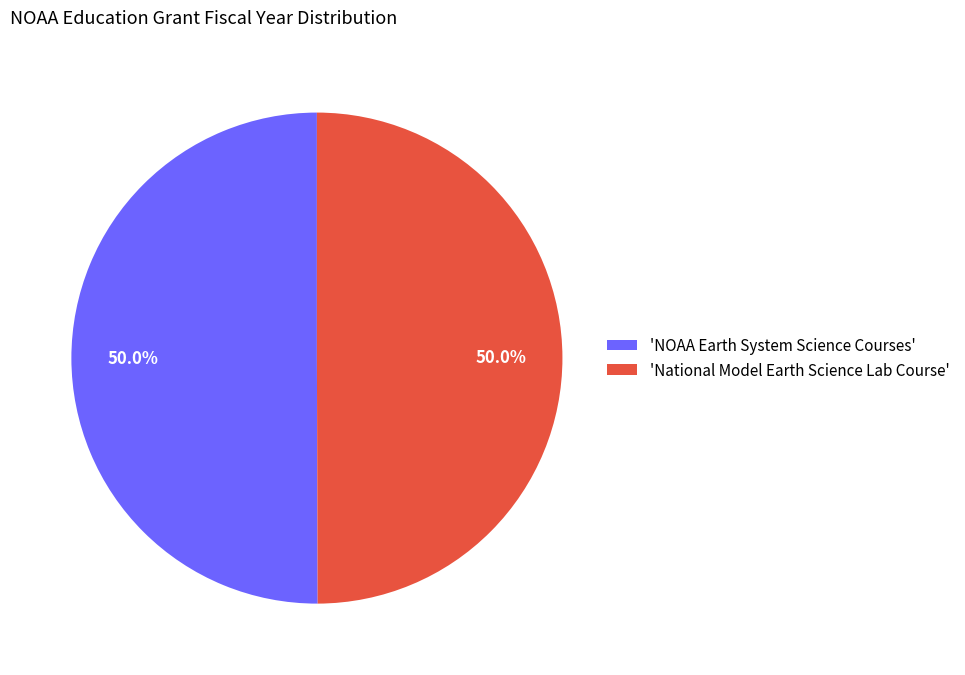

To the nearest percent, what is the average slice percentage?

50%